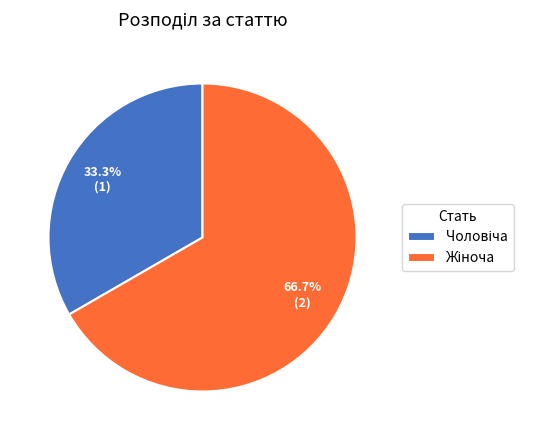

Is there a majority slice in this chart?

Yes